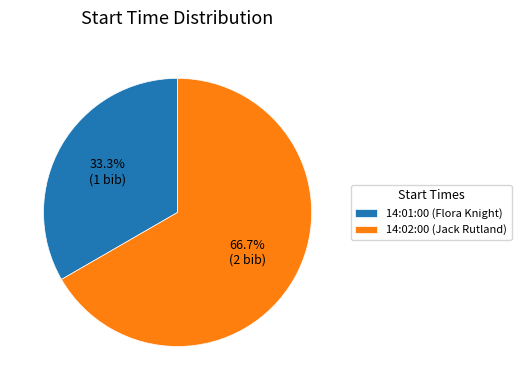

To the nearest percent, what percentage of the pie is 14:01:00?

33%